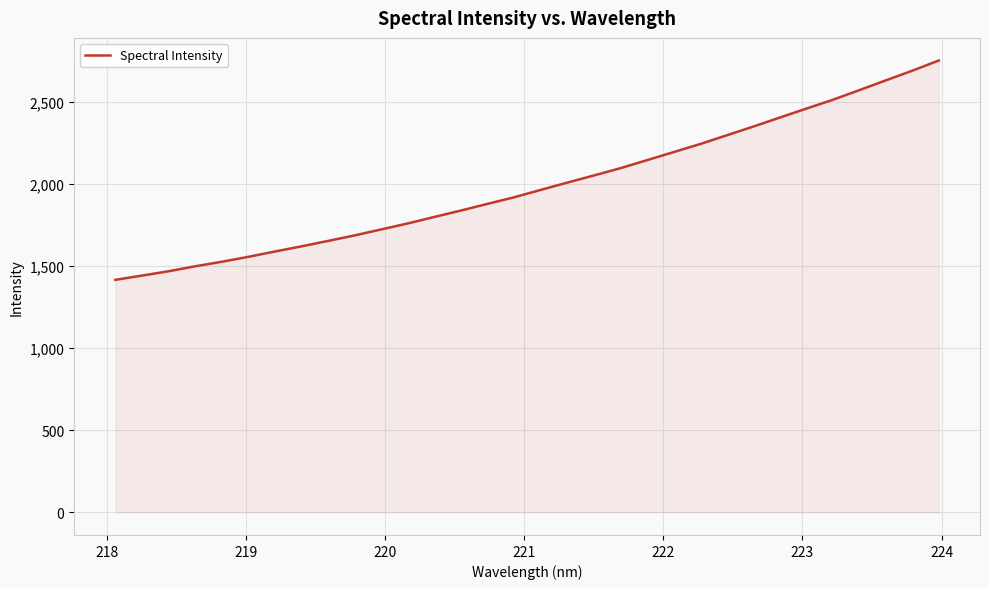

What is the maximum value shown in the chart?

2751.0